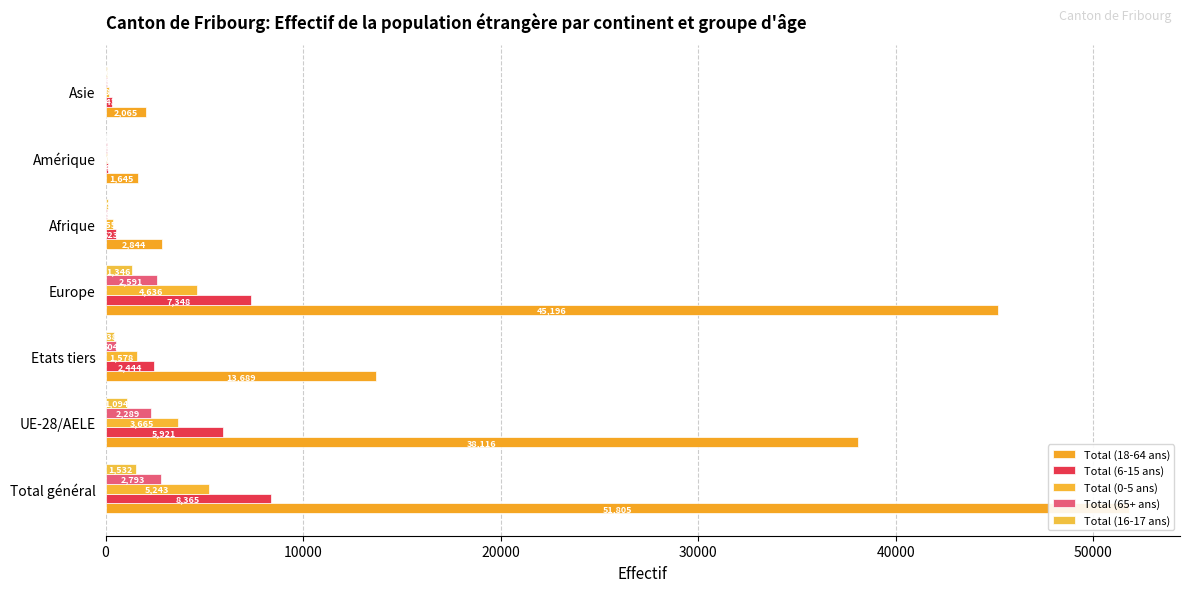

At Total général, list the series in order from largest to smallest.

Total (18-64 ans), Total (6-15 ans), Total (0-5 ans), Total (65+ ans), Total (16-17 ans)